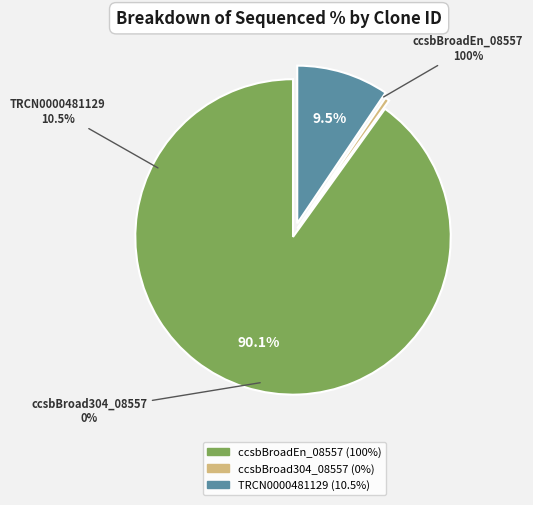

How many segments does this pie chart have?

3